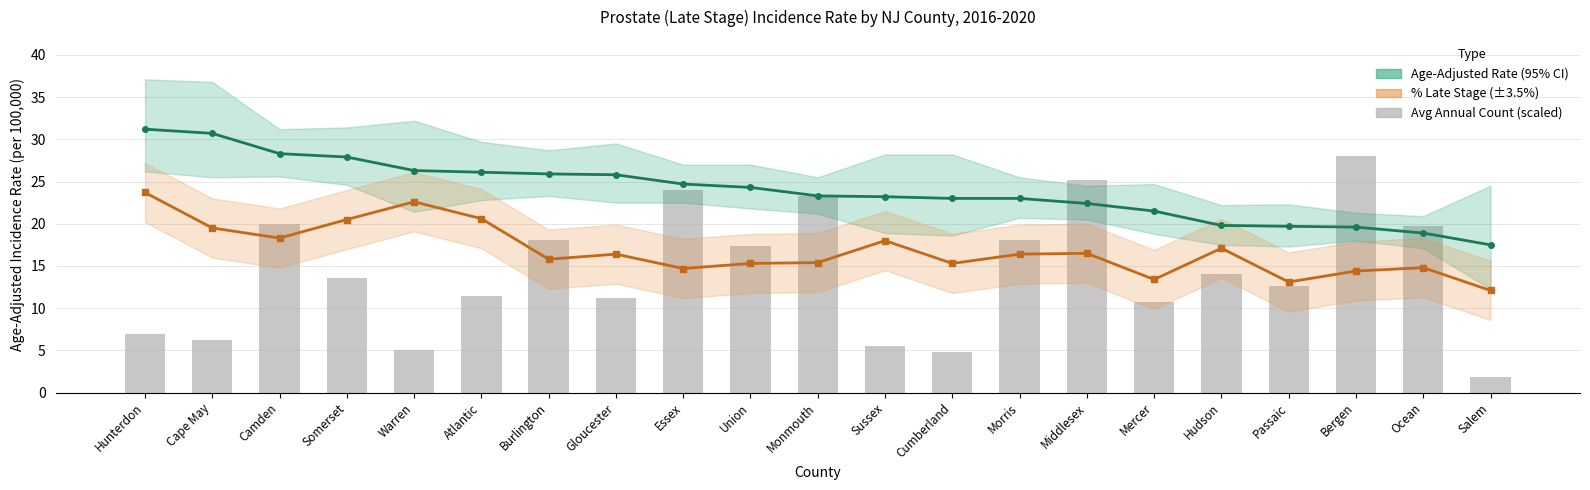

What is the value of the Age-Adjusted Rate bar at the 4th from the left?

27.9